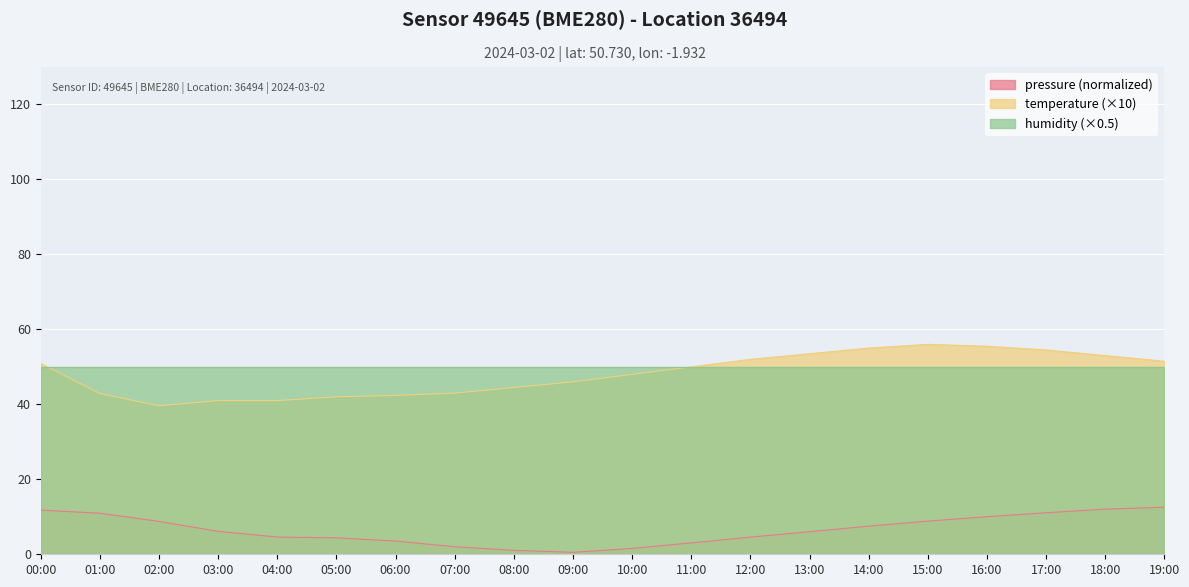

What is the label of the 11th point from the left?

10:00